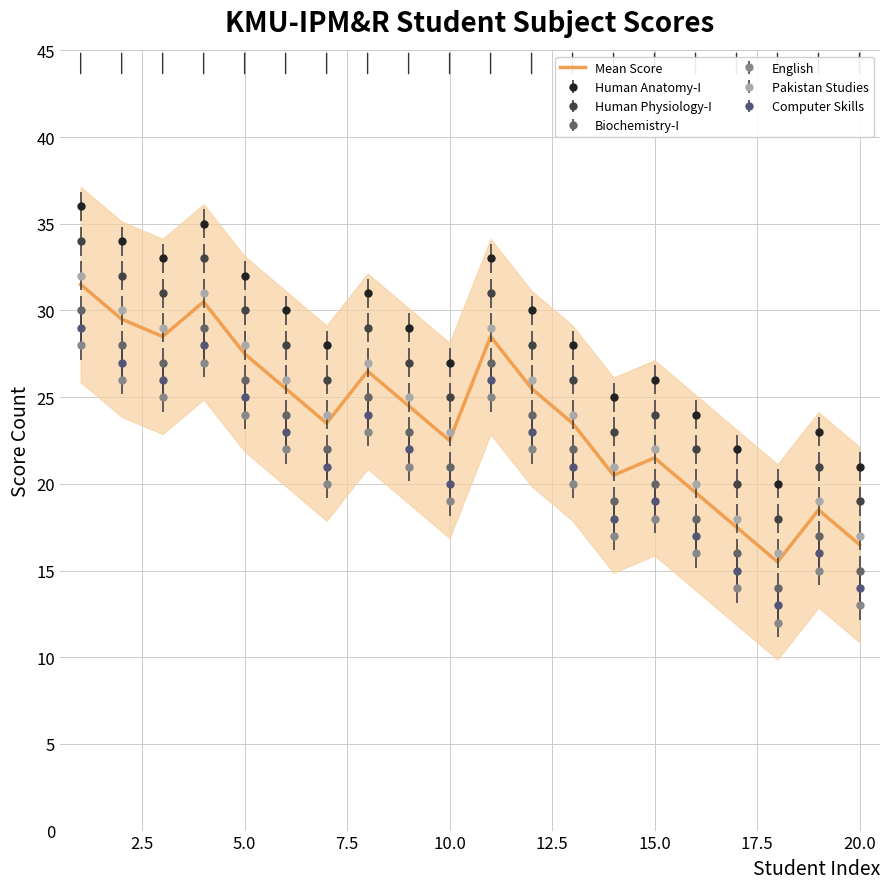

What is the minimum value for Biochemistry-I?

14.0